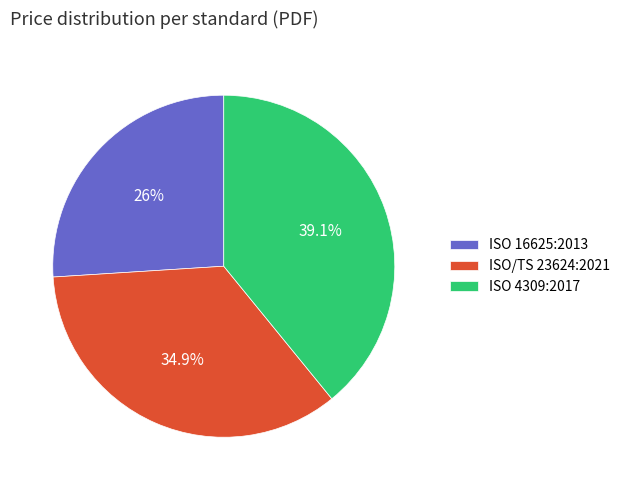

Is there a majority slice in this chart?

No